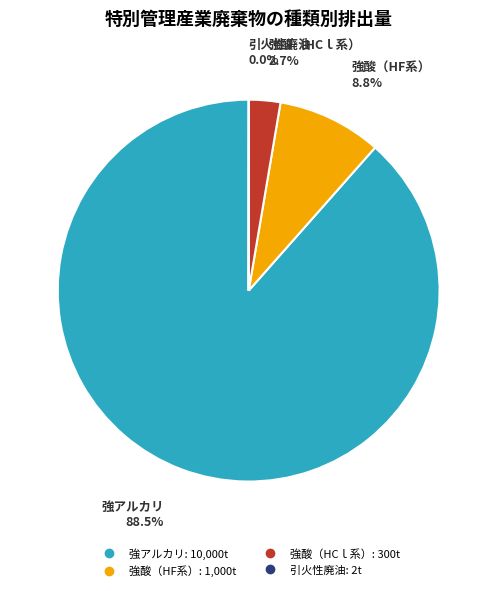

Which category accounts for the majority?

強アルカリ